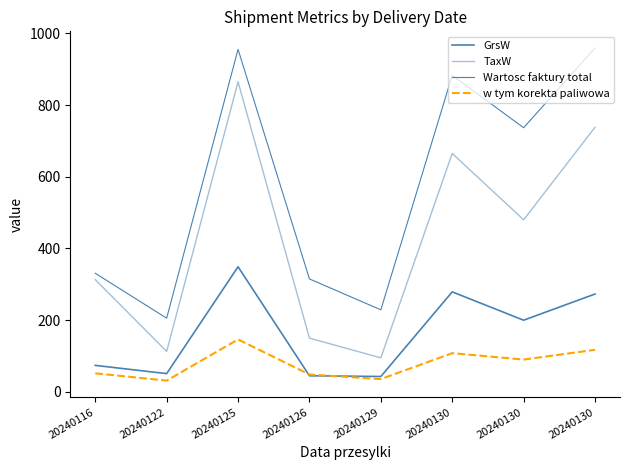

At 20240116, list the series in order from largest to smallest.

Wartosc faktury total, TaxW, GrsW, w tym korekta paliwowa